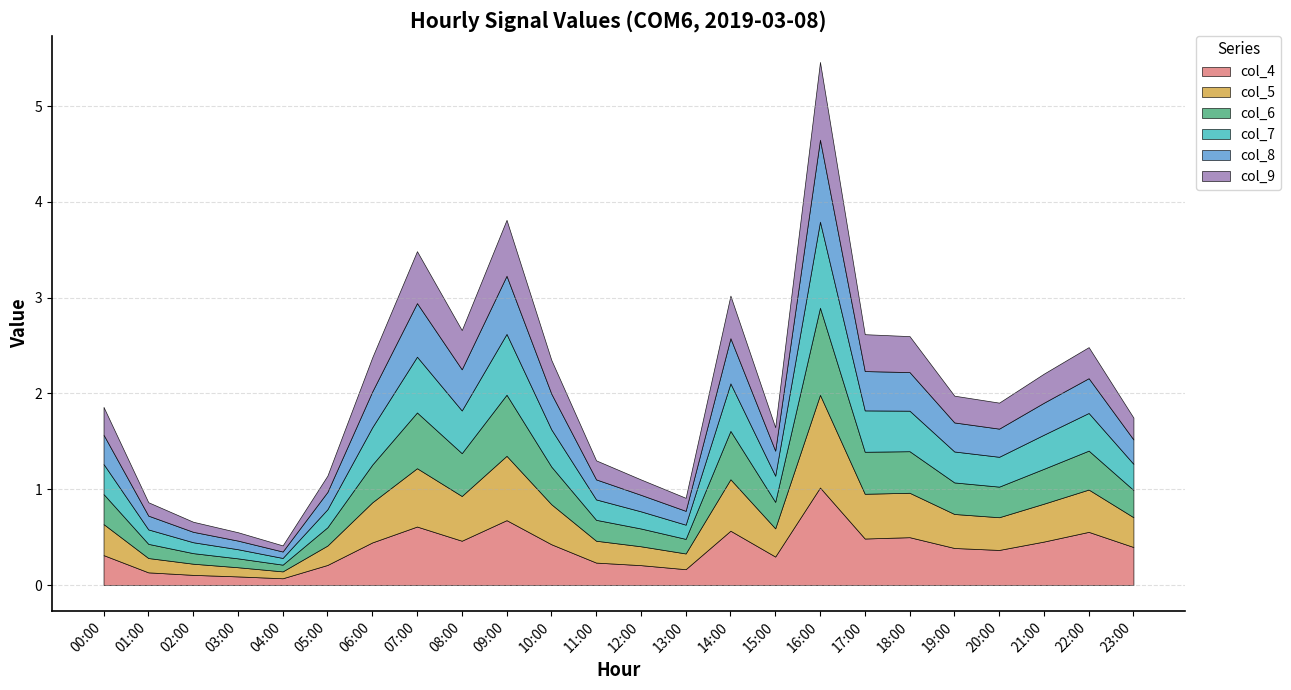

Which series changed the most between 21:00 and 22:00?

col_4